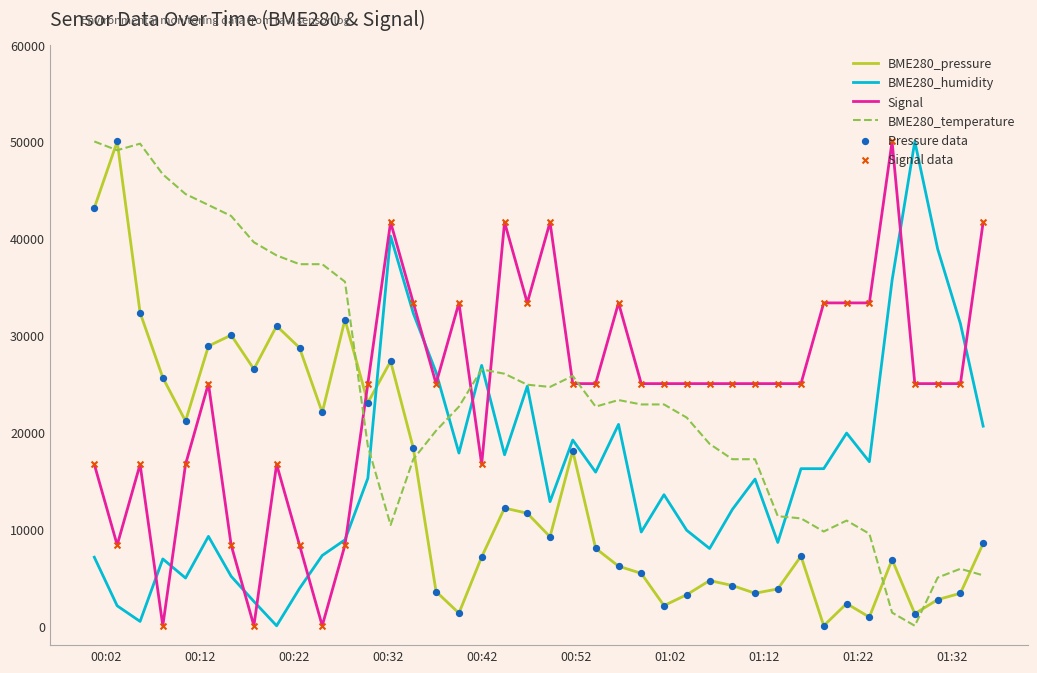

True or false: BME280_humidity and BME280_pressure cross at least once.

True